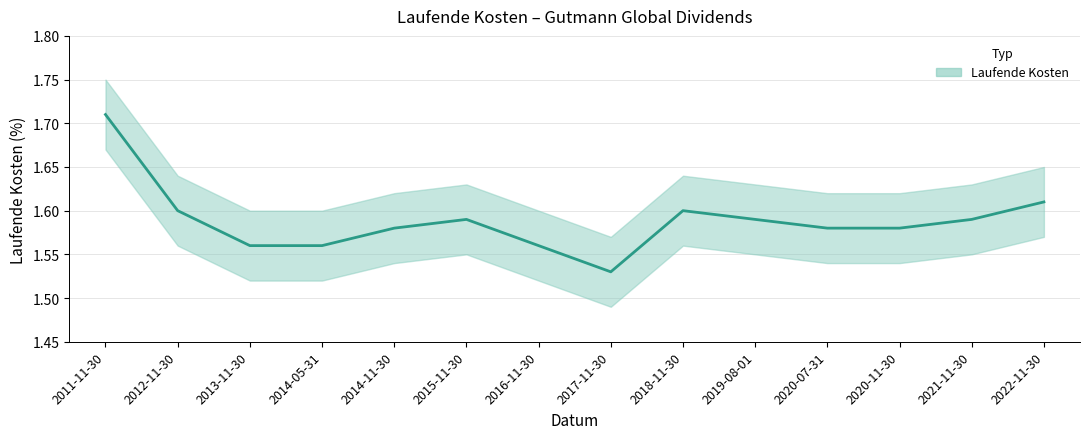

Approximately how many times larger is the value at 2018-11-30 compared to 2014-05-31?

1.0